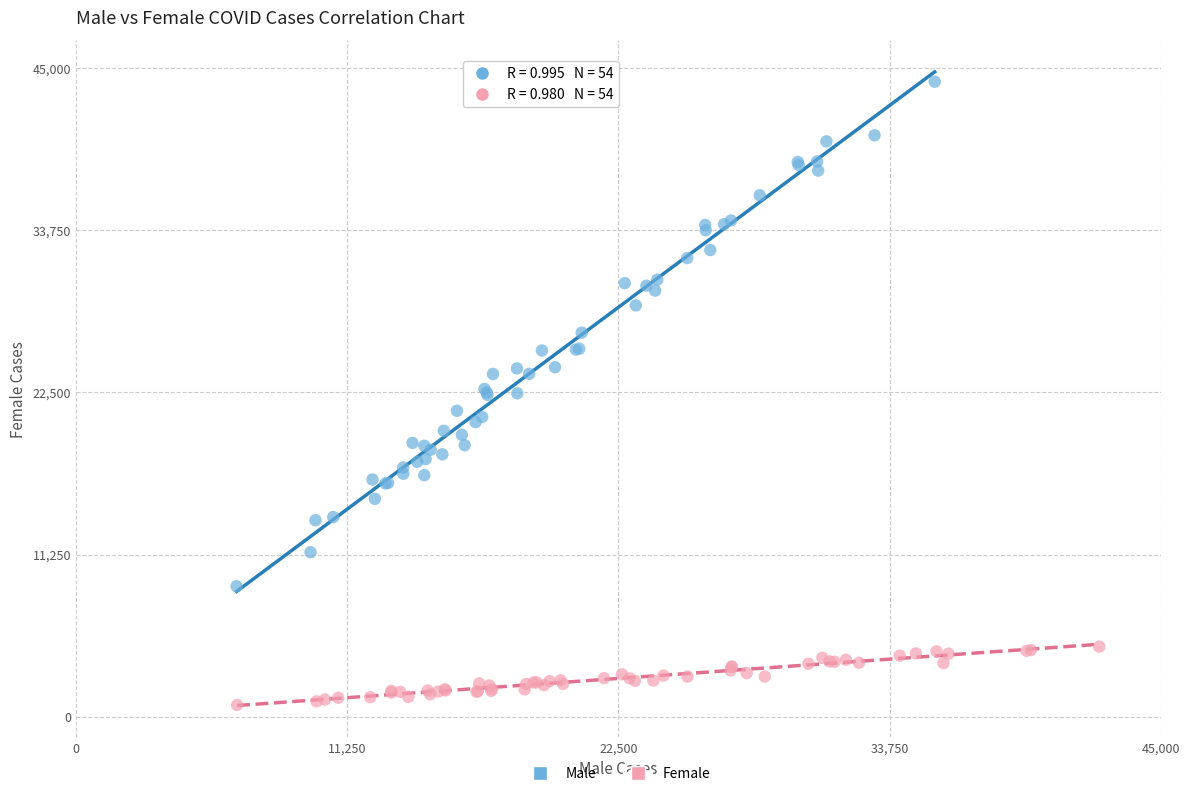

Which series contains the lowest Y value?

Female